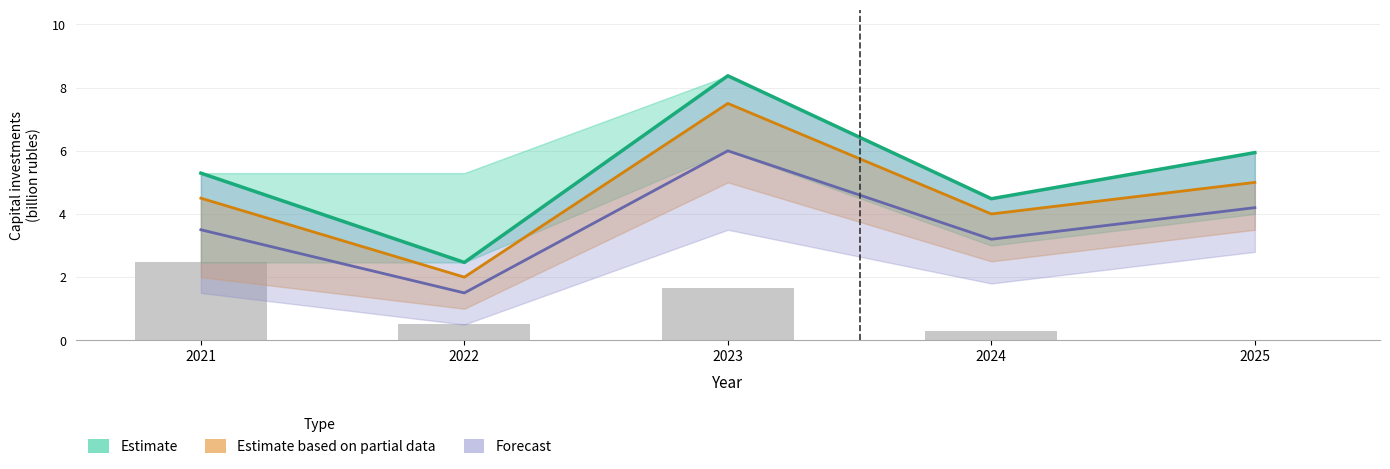

How many data points in Estimate are above 5?

3